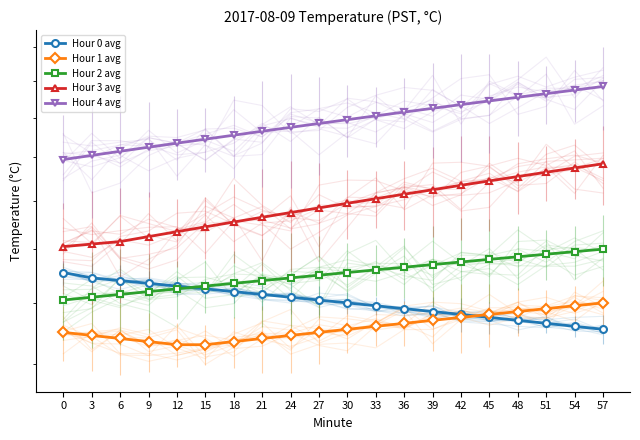

True or false: Hour 4 avg has more than 0 points higher than both neighbors.

False